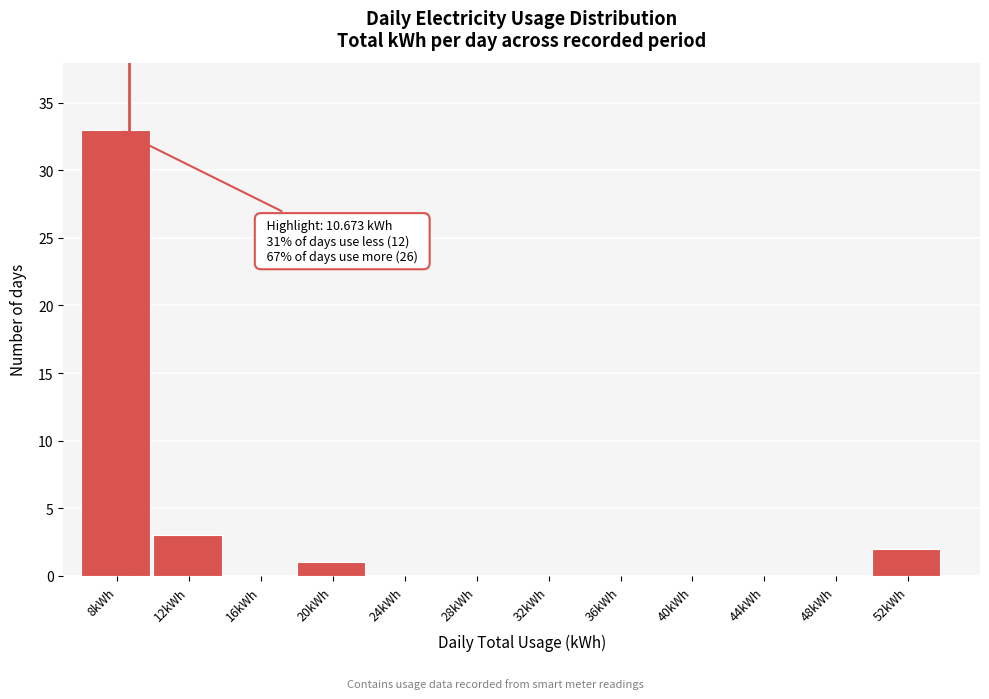

Reading left to right, what are all the values shown in this chart?

8kWh=33	12kWh=3	16kWh=0	20kWh=1	24kWh=0	28kWh=0	32kWh=0	36kWh=0	40kWh=0	44kWh=0	48kWh=0	52kWh=2